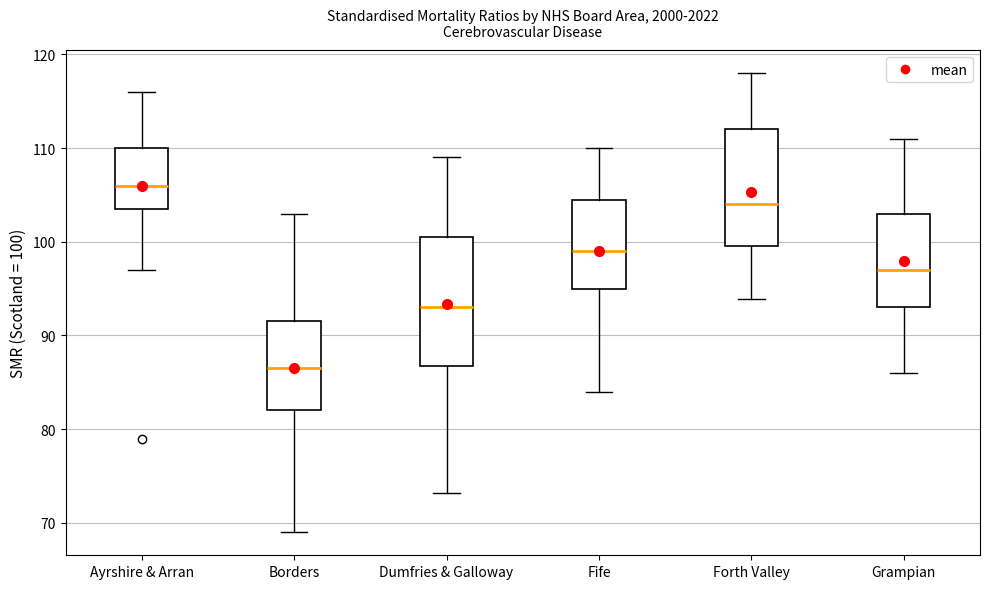

Reading left to right, read every box against the y-axis: the position of its median line, the range the box covers, and the ends of its whiskers. The values are not printed on the chart, so give them approximately, as read against the axis.

Ayrshire & Arran: median 106, box 104 to 110, whiskers 97 to 116
Borders: median 87, box 82 to 92, whiskers 69 to 103
Dumfries & Galloway: median 93, box 87 to 101, whiskers 73 to 109
Fife: median 99, box 95 to 105, whiskers 84 to 110
Forth Valley: median 104, box 100 to 112, whiskers 94 to 118
Grampian: median 97, box 93 to 103, whiskers 86 to 111